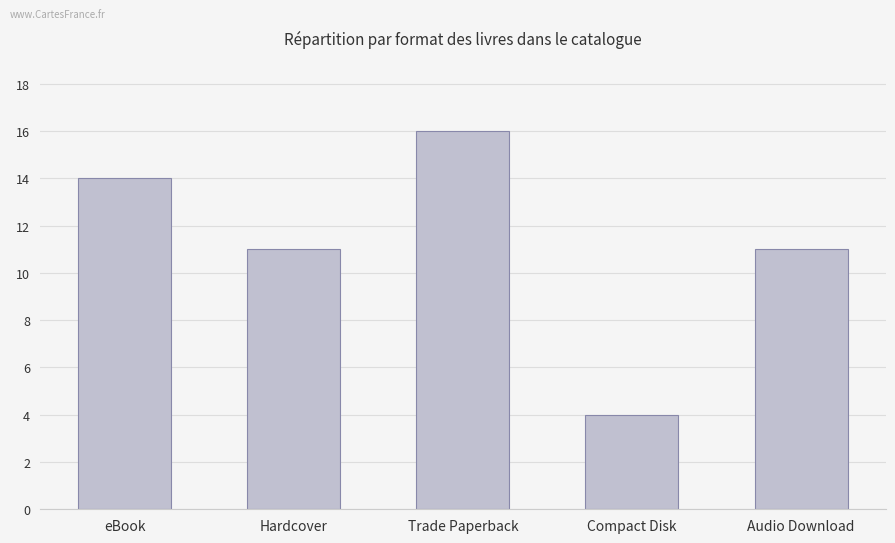

What is the difference between the values at eBook and Trade Paperback?

2